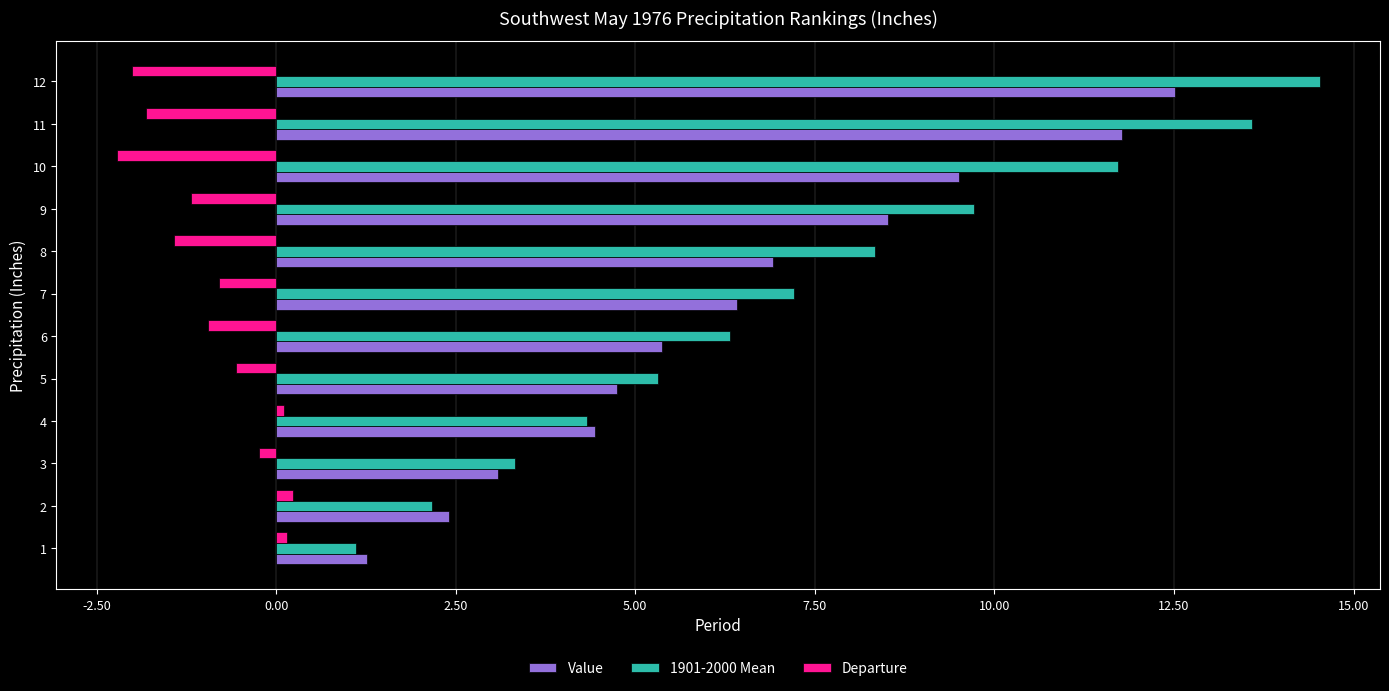

The value of Value at 8 is 12.1. True or false?

False